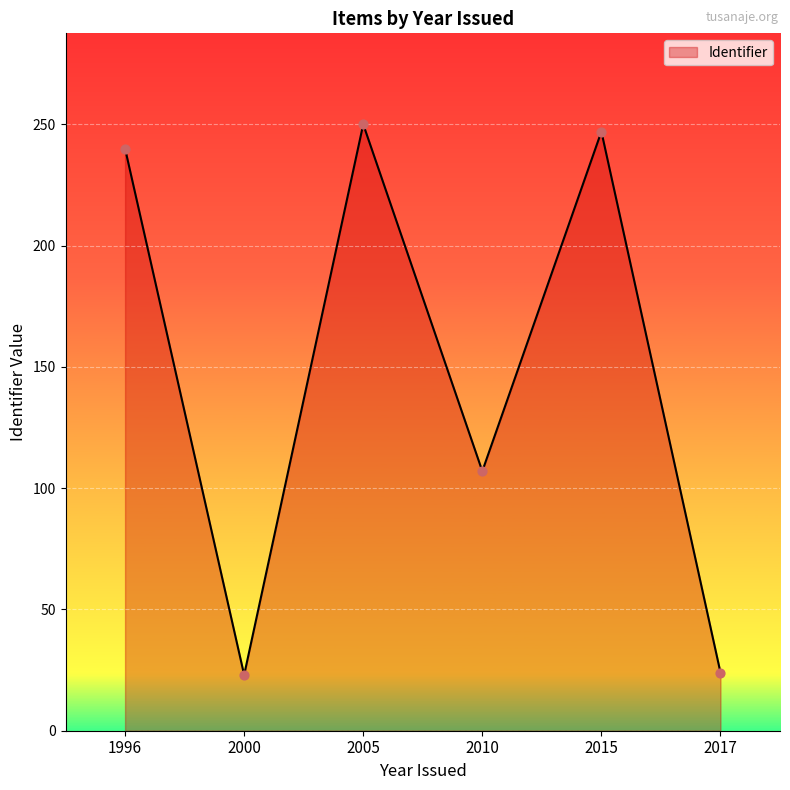

Between 1996 and 2000, which is larger?

1996